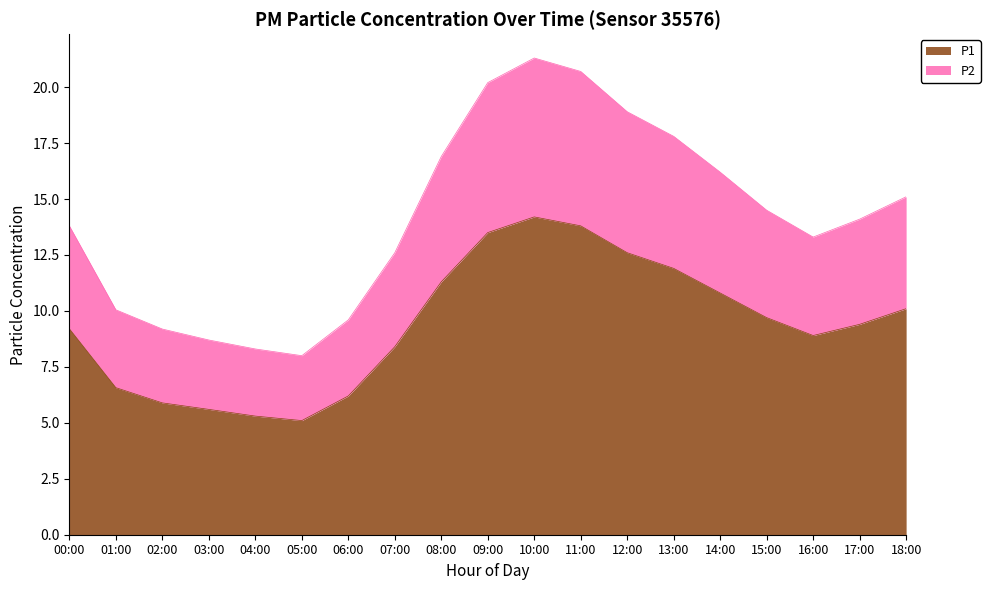

How many interior local valleys does the P2 series have?

2